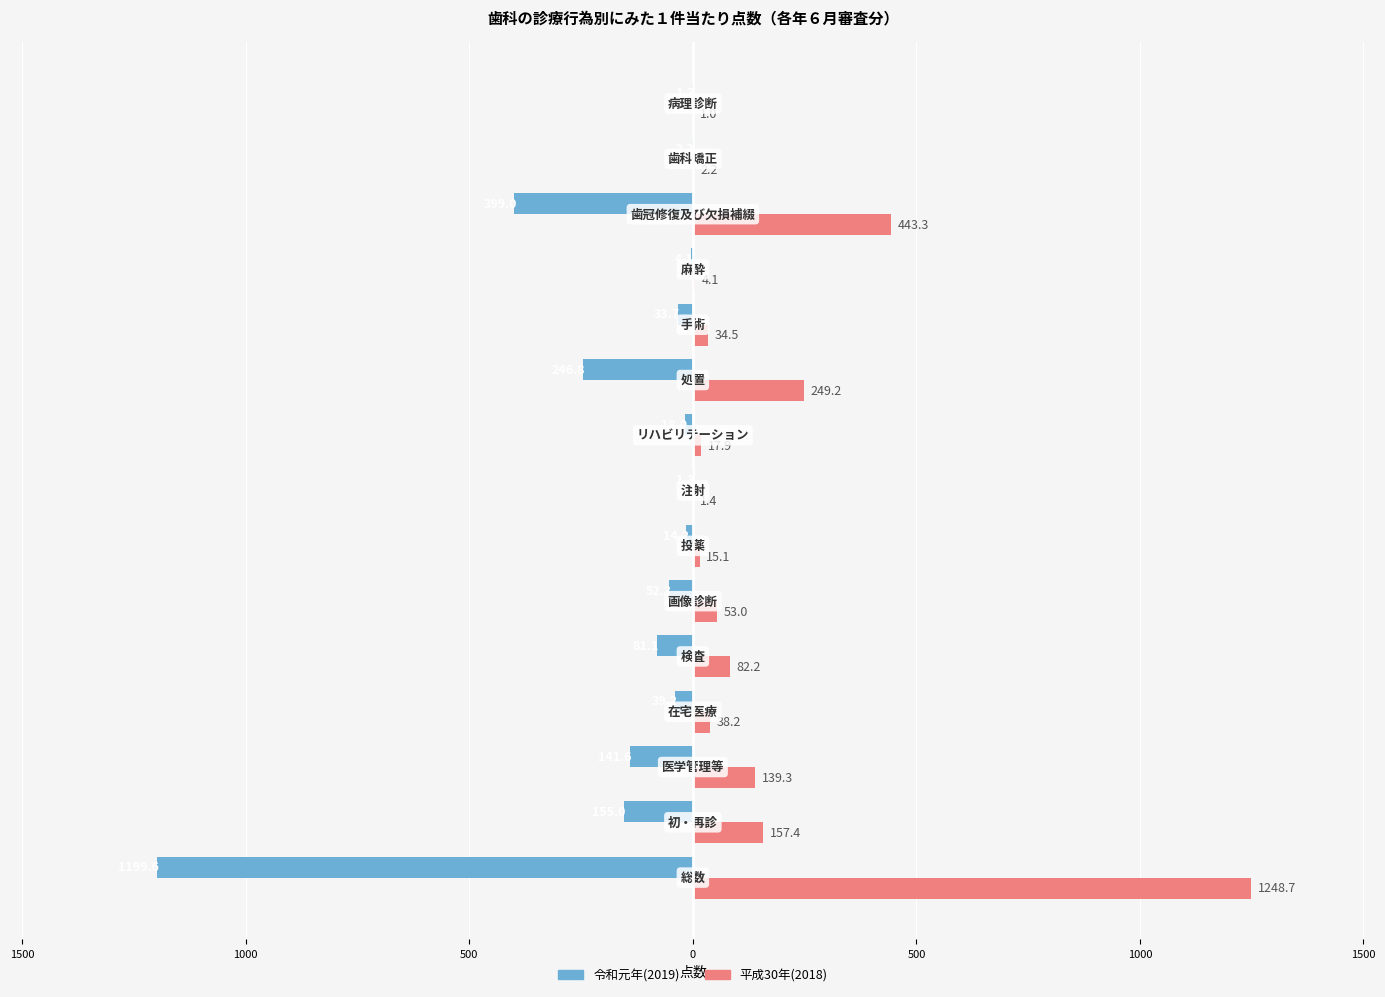

The value of 平成30年(2018) 1件当たり点数 at 9 is 82.3. True or false?

False